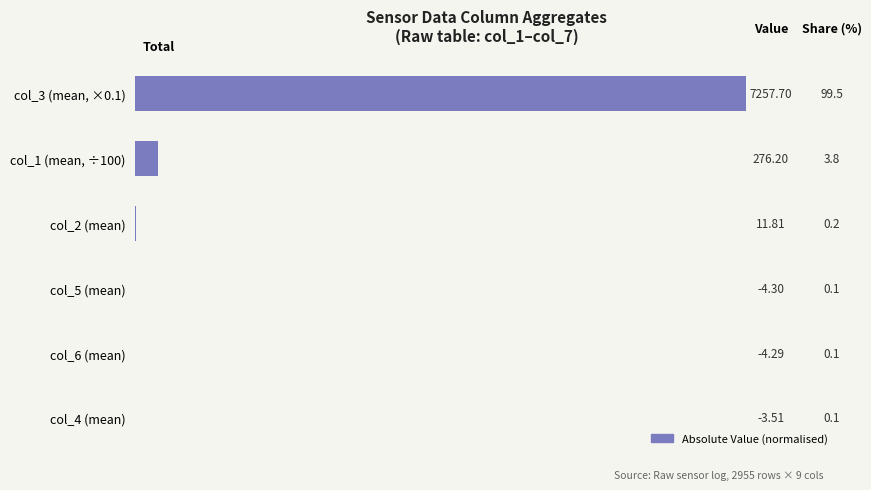

How many data points does each series have?

6